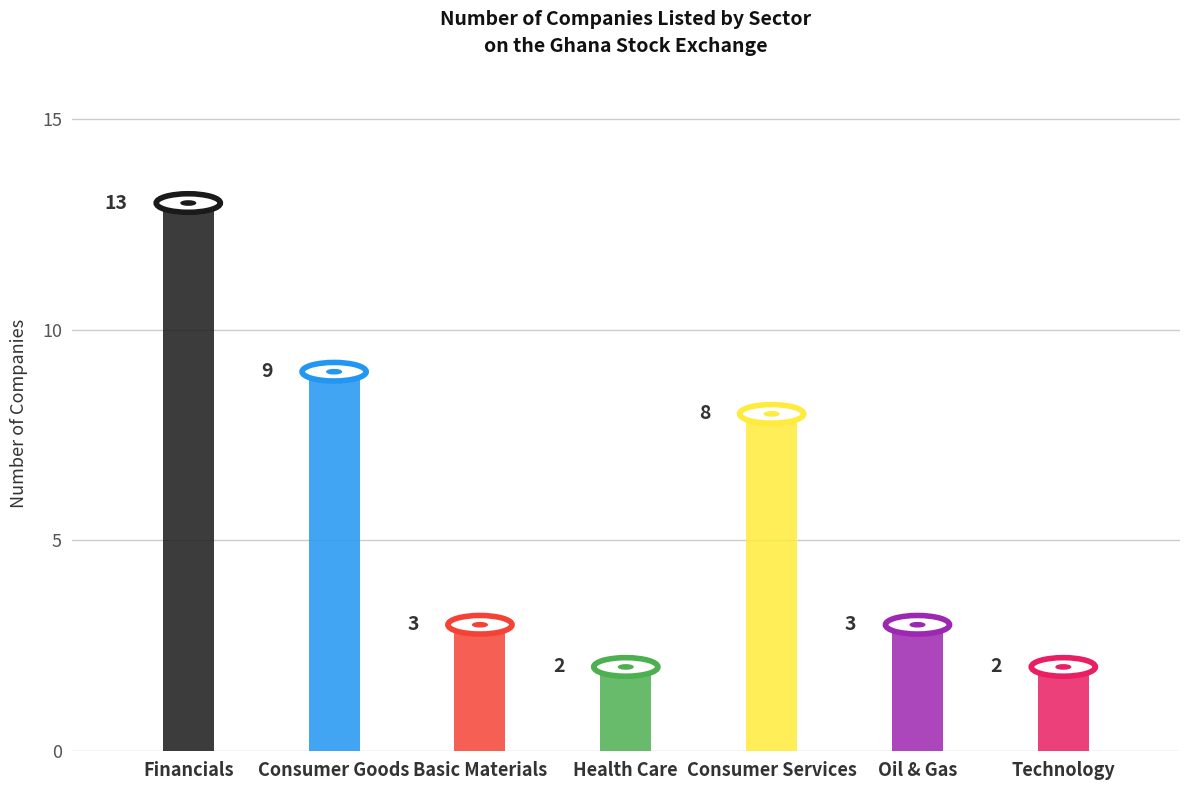

How many bars are there in total?

7